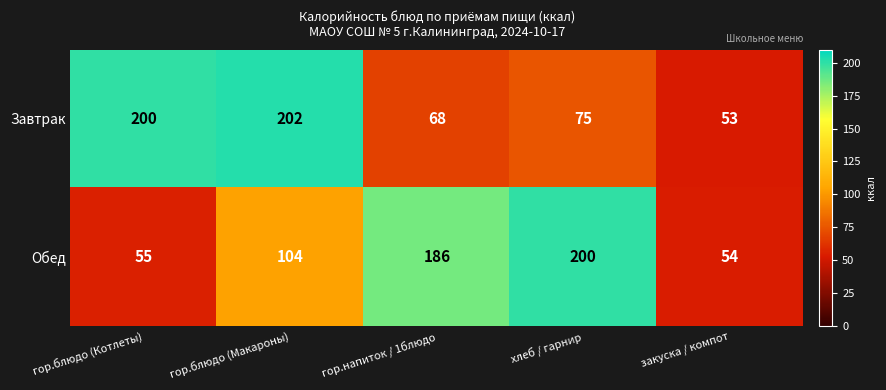

How many data points does each series have?

5